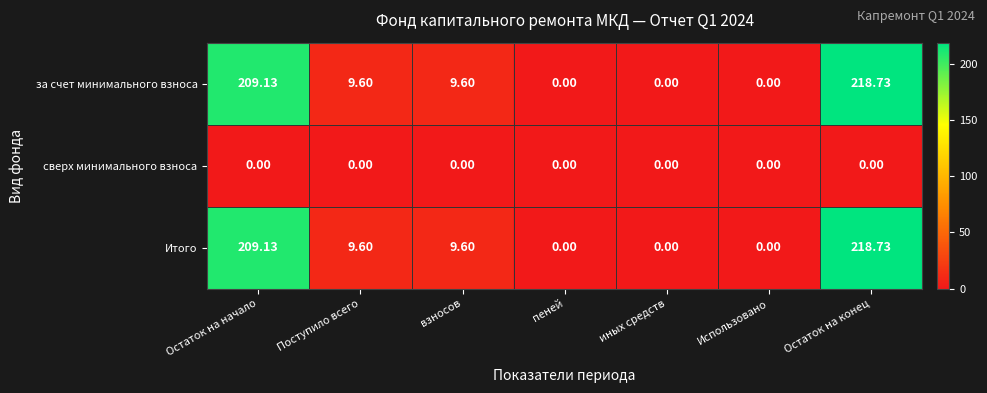

At which category is the sum across all series the highest?

Остаток на конец